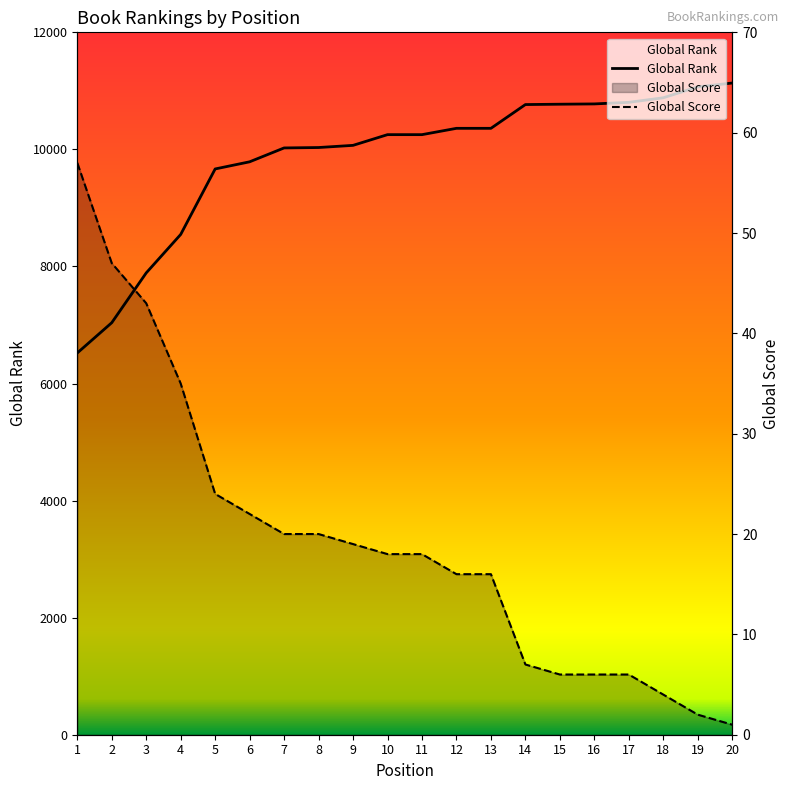

Reading left to right, what are all the values shown in this chart?

Global Rank: 6522	7039	7890	8547	9666	9788	10025	10032	10069	10252	10252	10360	10360	10766	10772	10777	10804	10882	11068	11134
Global Score: 57	47	43	35	24	22	20	20	19	18	18	16	16	7	6	6	6	4	2	1